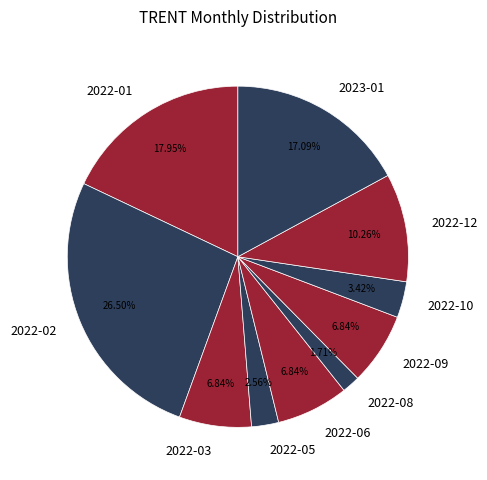

To the nearest percent, what is the combined percentage of 2022-10 and 2023-01?

21%